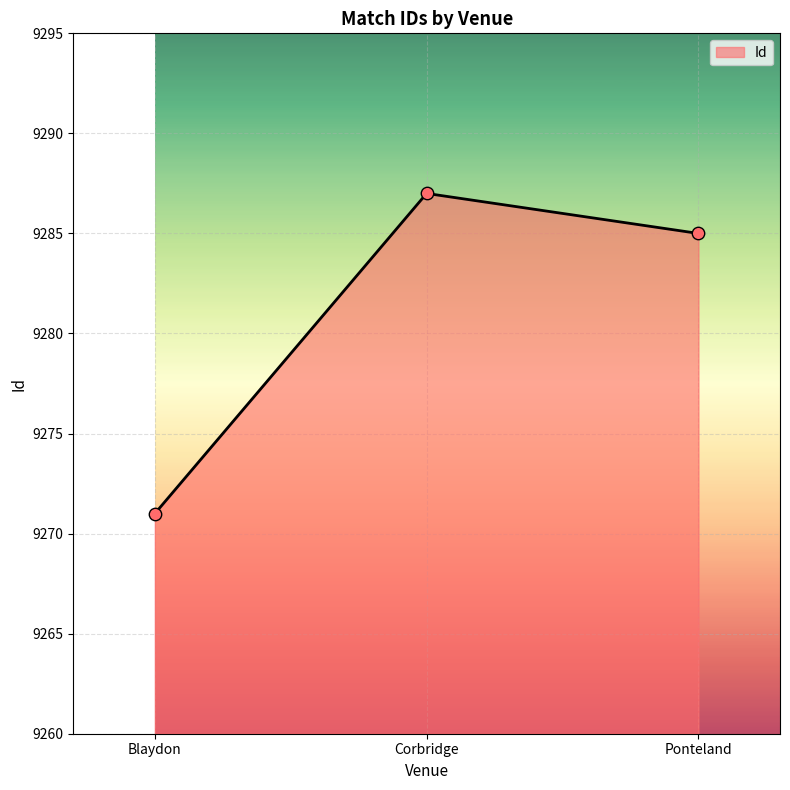

What is the ratio of the value at Blaydon to the value at Ponteland?

1.0